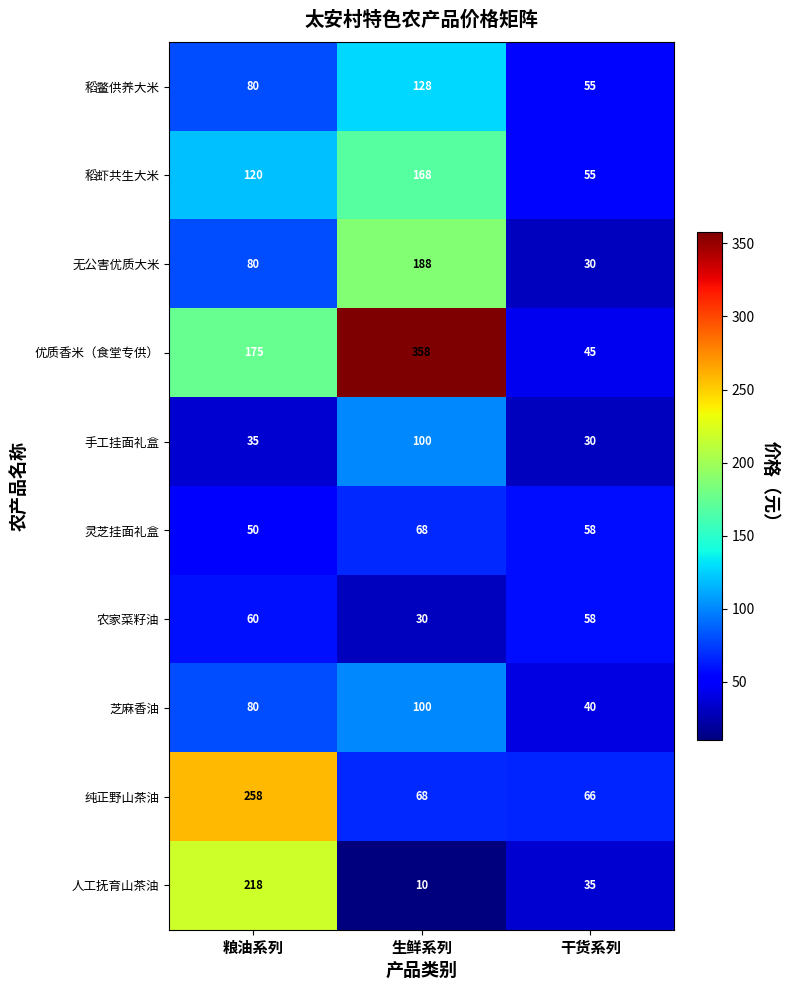

Reading left to right, what are all the values shown in this chart?

稻鳖供养大米: 80	128	55
稻虾共生大米: 120	168	55
无公害优质大米: 80	188	30
优质香米（食堂专供）: 175	358	45
手工挂面礼盒: 35	100	30
灵芝挂面礼盒: 50	68	58
农家菜籽油: 60	30	58
芝麻香油: 80	100	40
纯正野山茶油: 258	68	66
人工抚育山茶油: 218	10	35